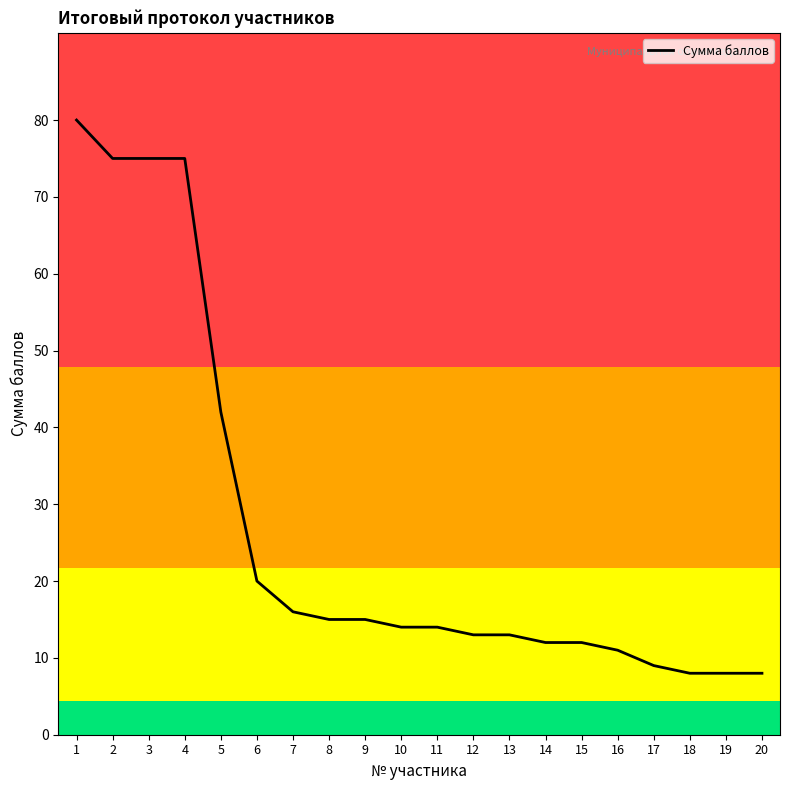

What is the smallest value displayed?

8